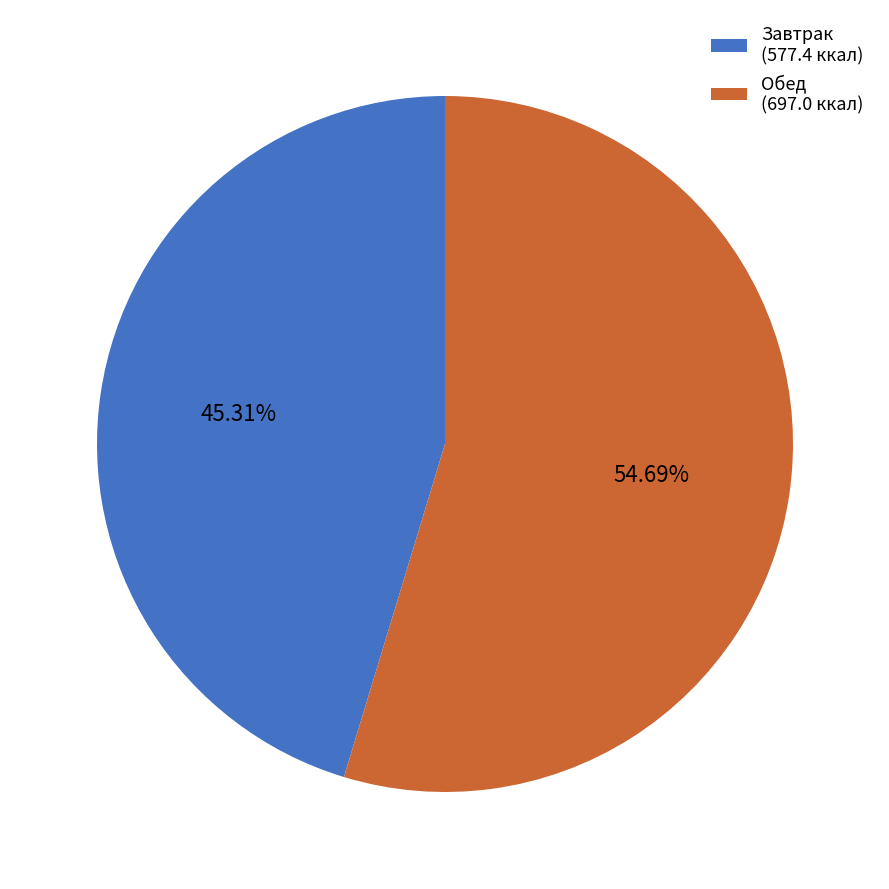

Rank the categories by value from highest to lowest.

Обед, Завтрак